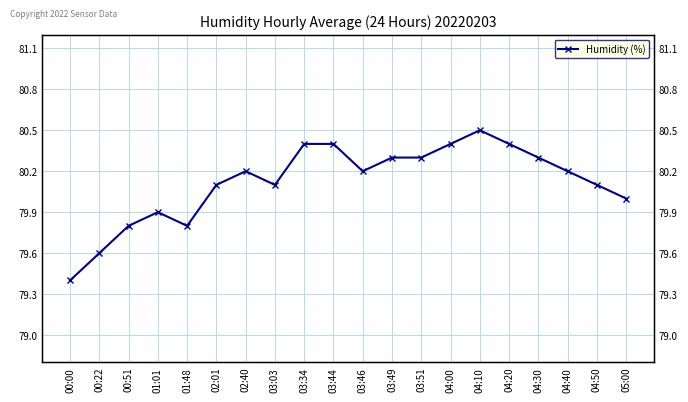

What is the difference between the maximum and minimum values?

1.1